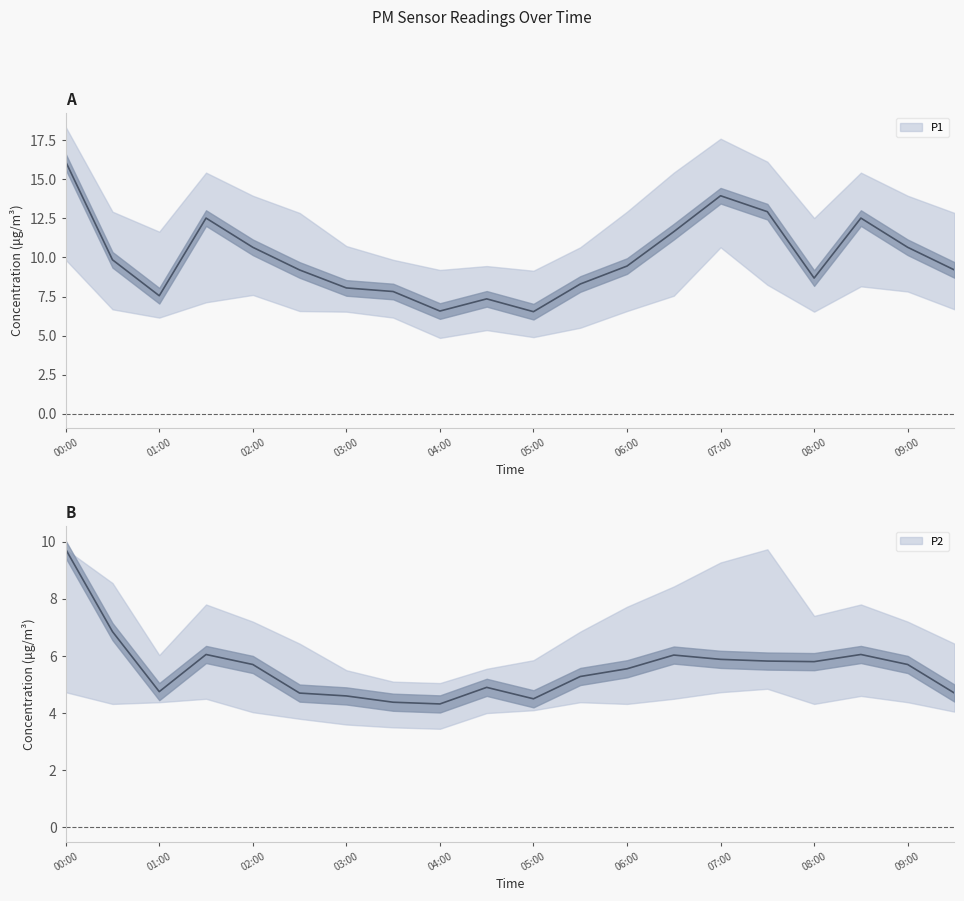

What is the sum of the P1_lower values at 04:00 and 04:30?

10.2